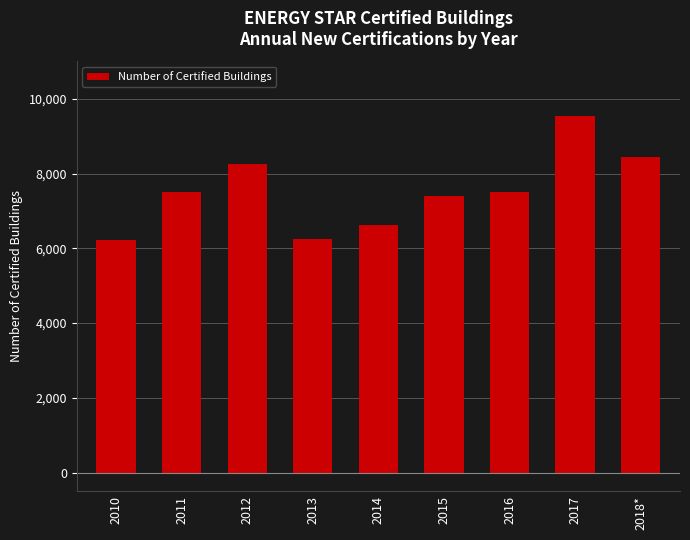

The chart shows a value of 6249 at 2013. True or false?

True